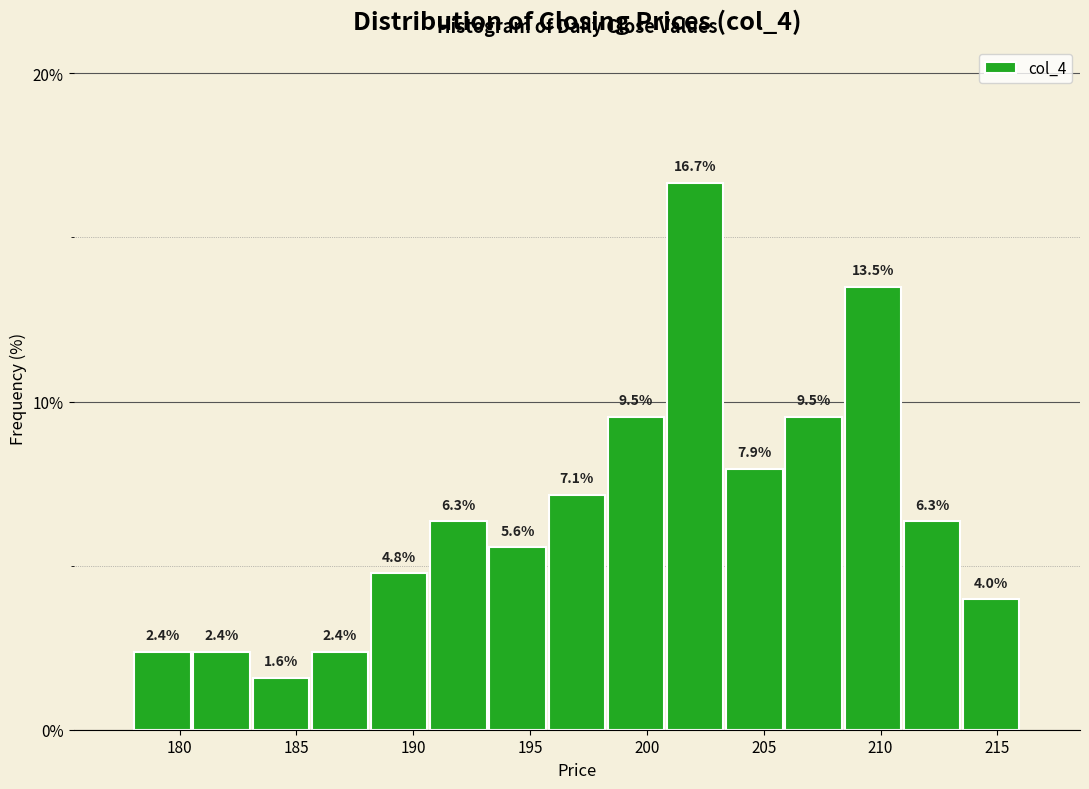

Reading left to right, transcribe this chart: for each bar, give the range it covers on the x-axis and its height. The bar edges are not printed on the chart, so give them approximately, as read against the axis.

178.0 to 180.5: 2.4
180.5 to 183.0: 2.4
183.0 to 185.5: 1.6
185.5 to 188.0: 2.4
188.0 to 190.5: 4.8
190.5 to 193.0: 6.3
193.0 to 195.5: 5.6
195.5 to 198.5: 7.1
198.5 to 201.0: 9.5
201.0 to 203.5: 16.7
203.5 to 206.0: 7.9
206.0 to 208.5: 9.5
208.5 to 211.0: 13.5
211.0 to 213.5: 6.3
213.5 to 216.0: 4.0